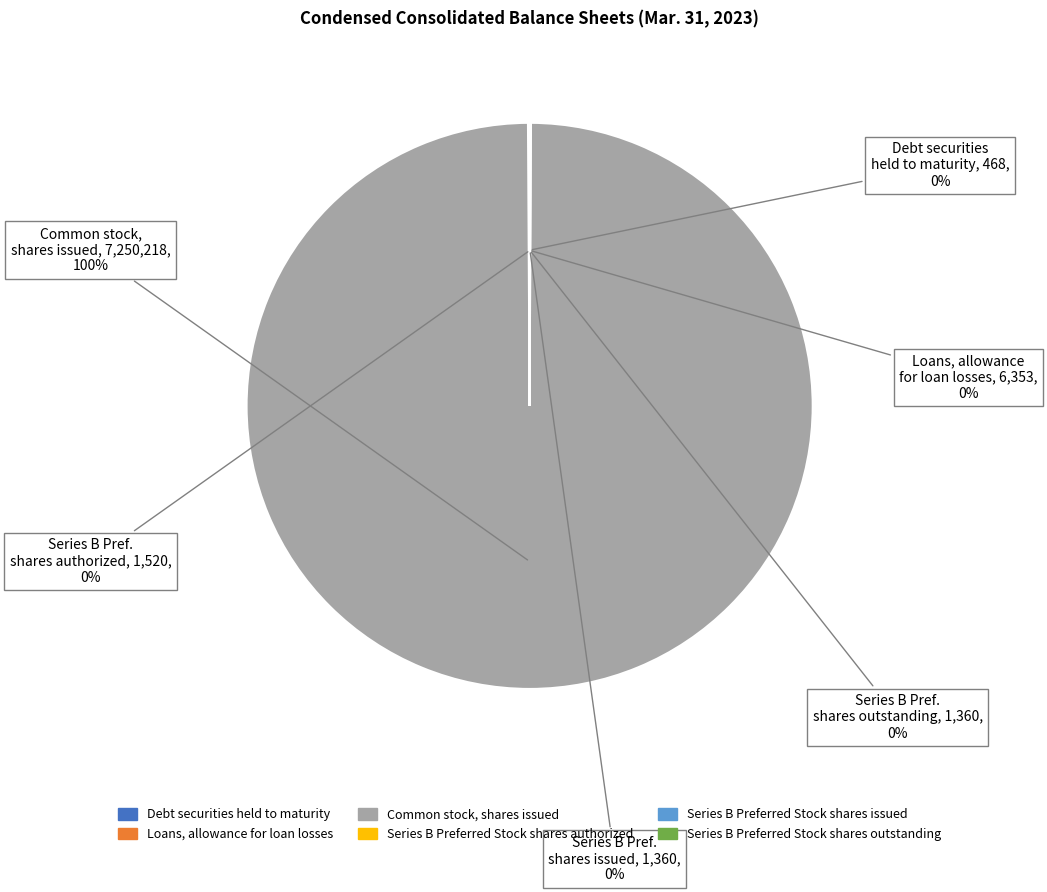

Which category accounts for the majority?

Common stock, shares issued